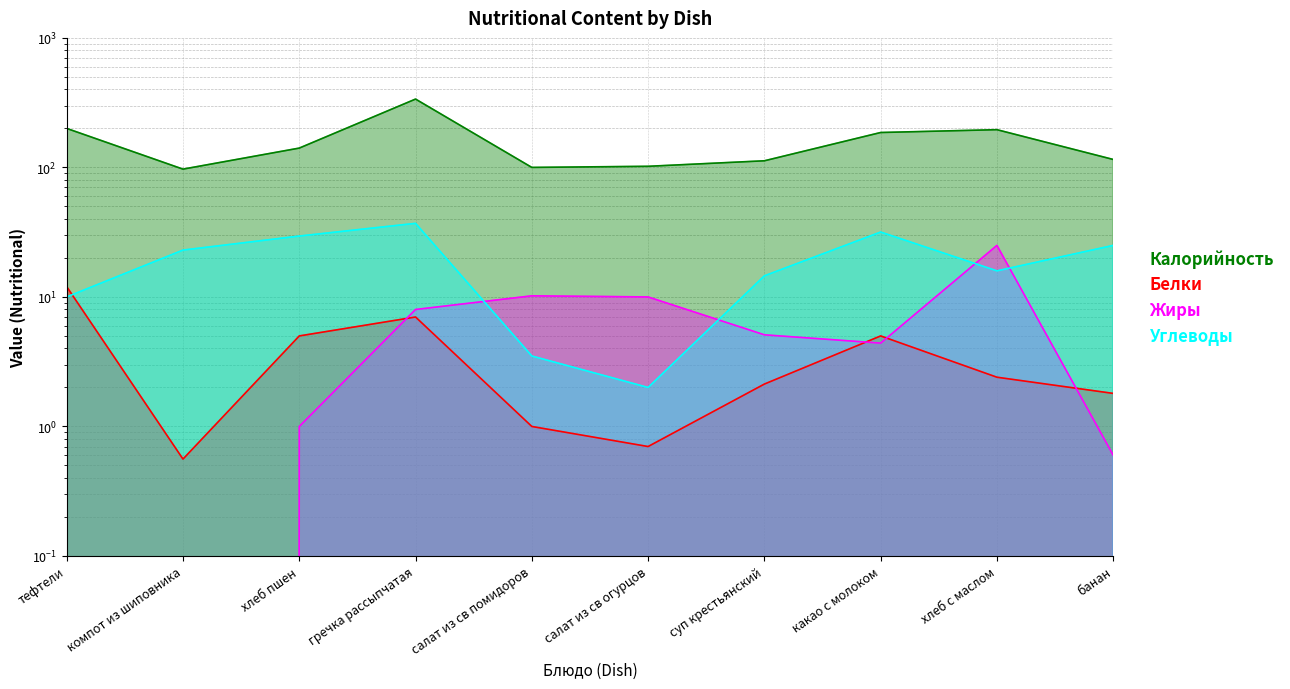

How many interior local valleys does the Жиры series have?

2